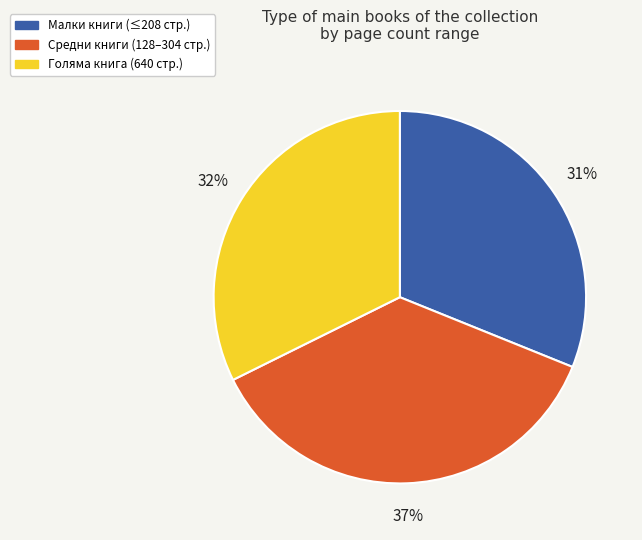

Combined, do Малки книги (≤208 стр.) and Голяма книга (640 стр.) account for over 50%?

Yes